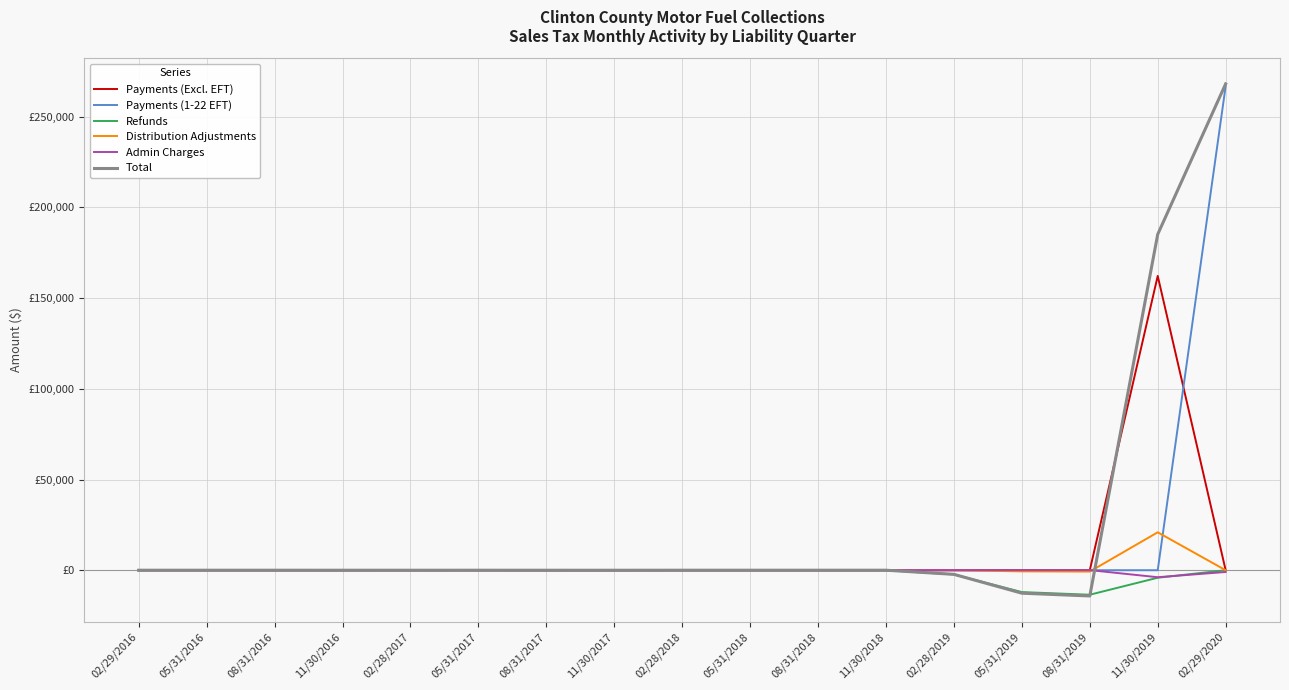

Is the value of Distribution Adjustments at 05/31/2016 greater than the value of Refunds at 11/30/2018?

No